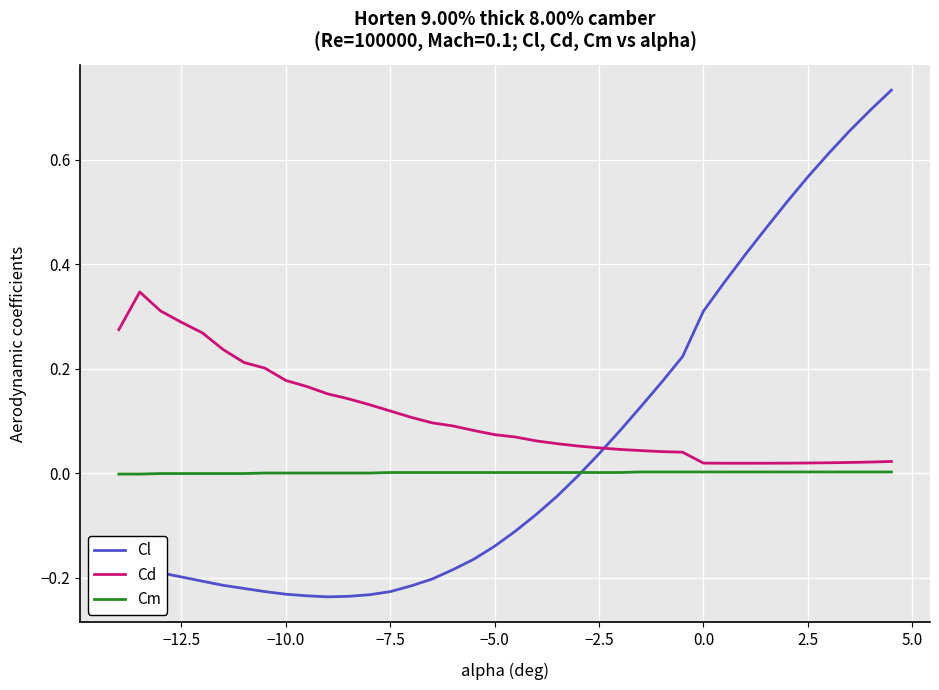

Which series has the largest total across all categories?

Cd